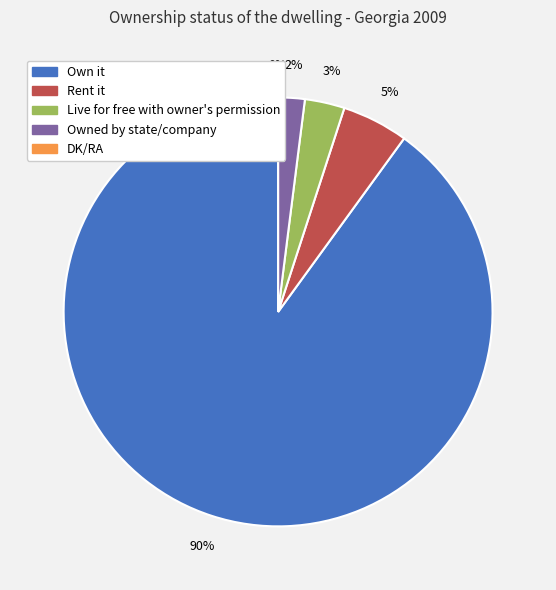

Which has a higher value, DK/RA or Own it?

Own it